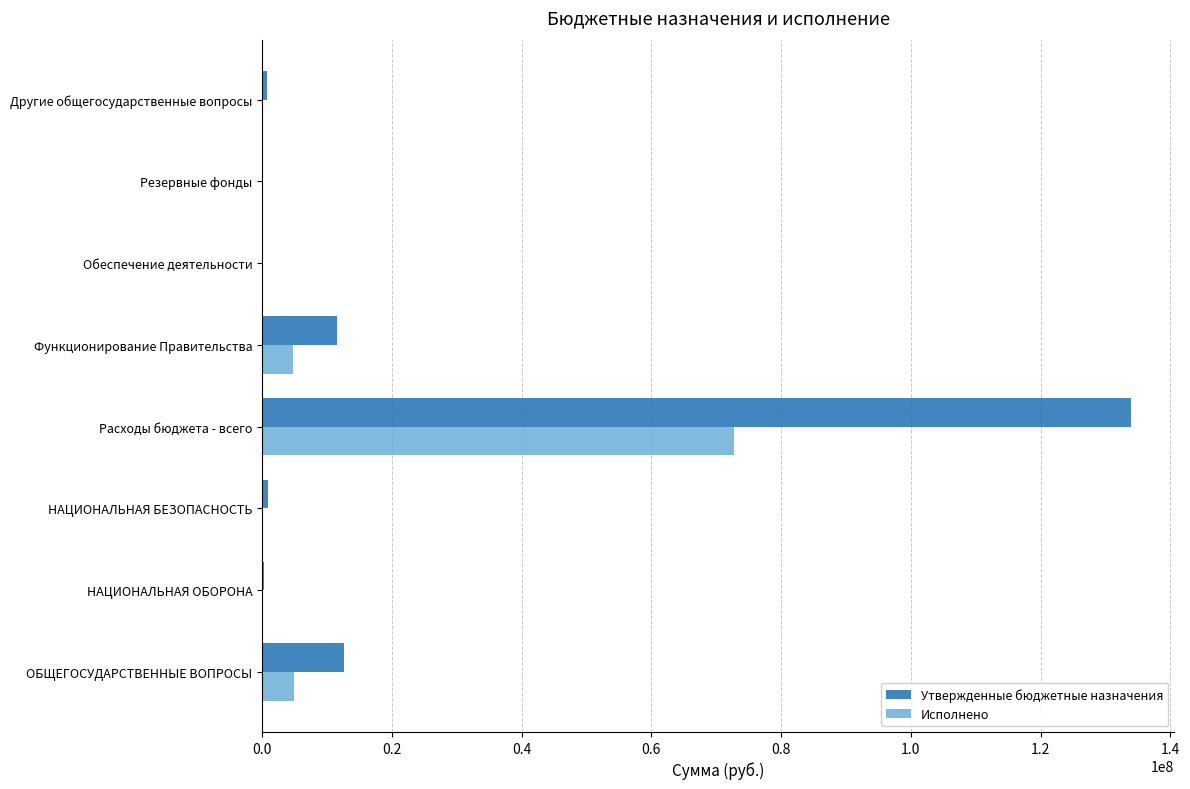

What is the maximum value for Утвержденные бюджетные назначения?

133909525.3